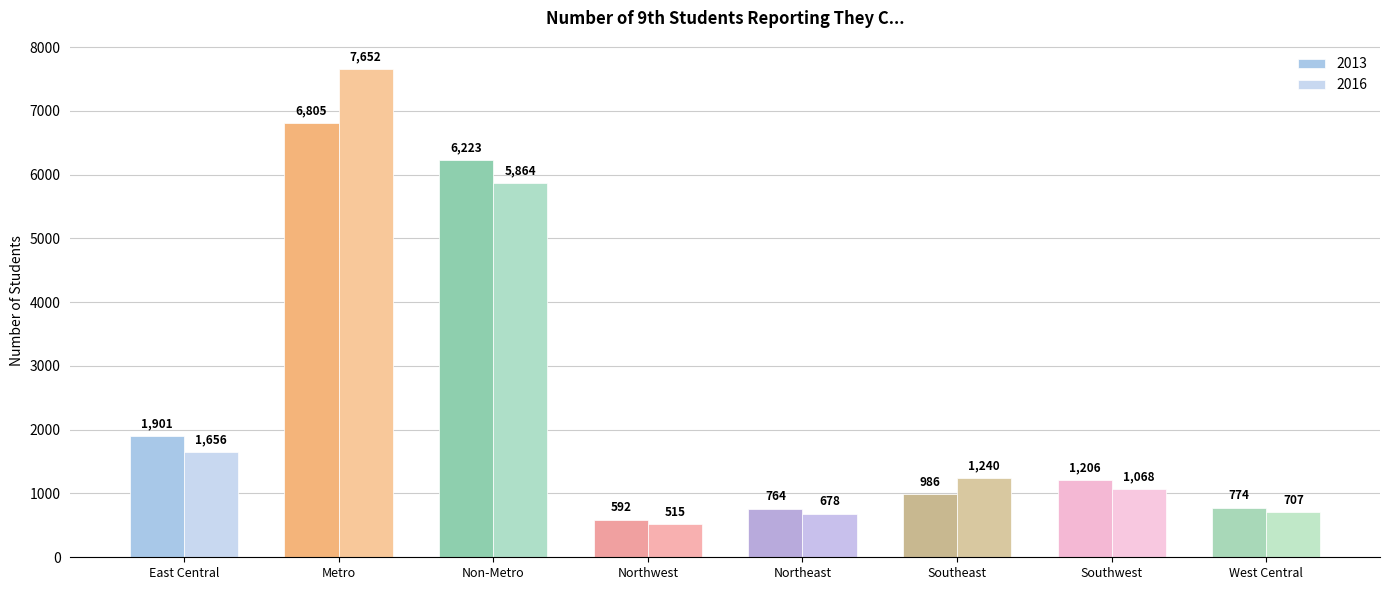

At Northeast, list the series in order from largest to smallest.

2013, 2016